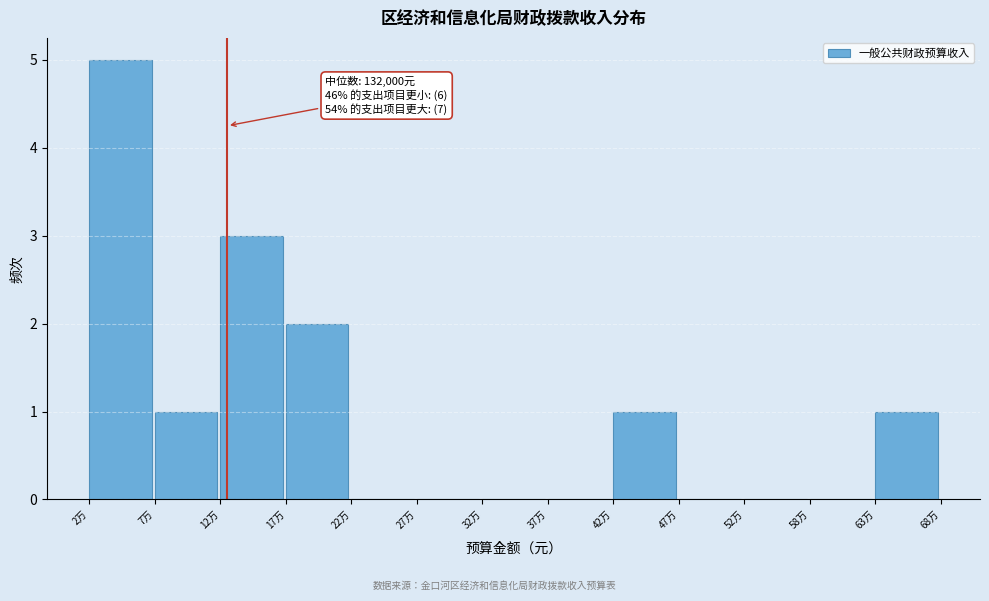

Reading left to right, extract all data points from this chart.

2万=5	7万=1	12万=3	17万=2	22万=0	27万=0	32万=0	37万=0	42万=1	47万=0	52万=0	58万=0	63万=1